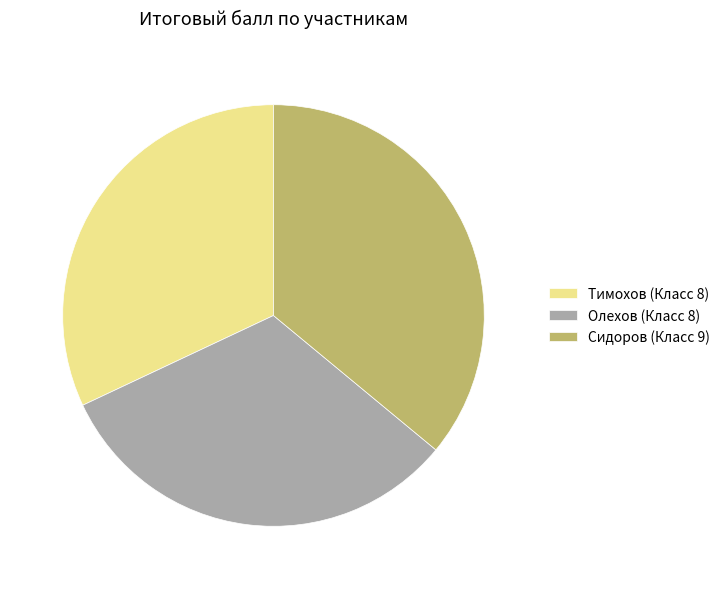

What is the ratio of the value at Сидоров (Класс 9) to the value at Олехов (Класс 8)?

1.1